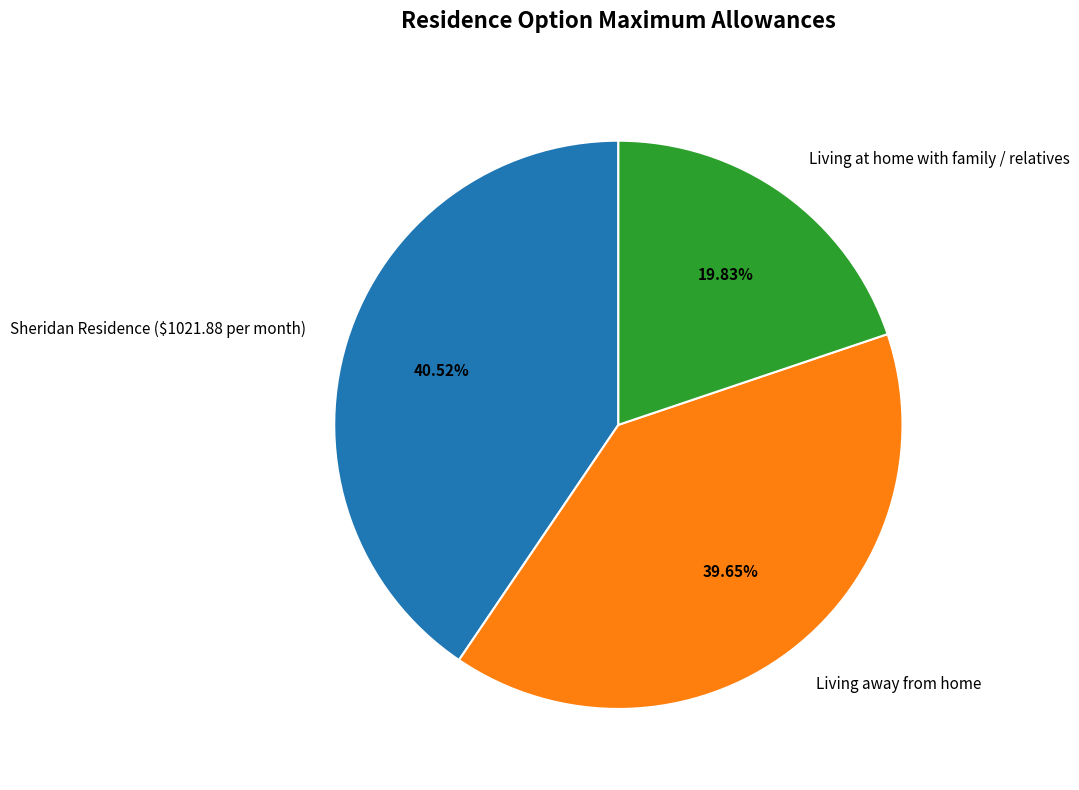

The Sheridan Residence ($1021.88 per month) slice represents 41% of the pie. True or false?

True